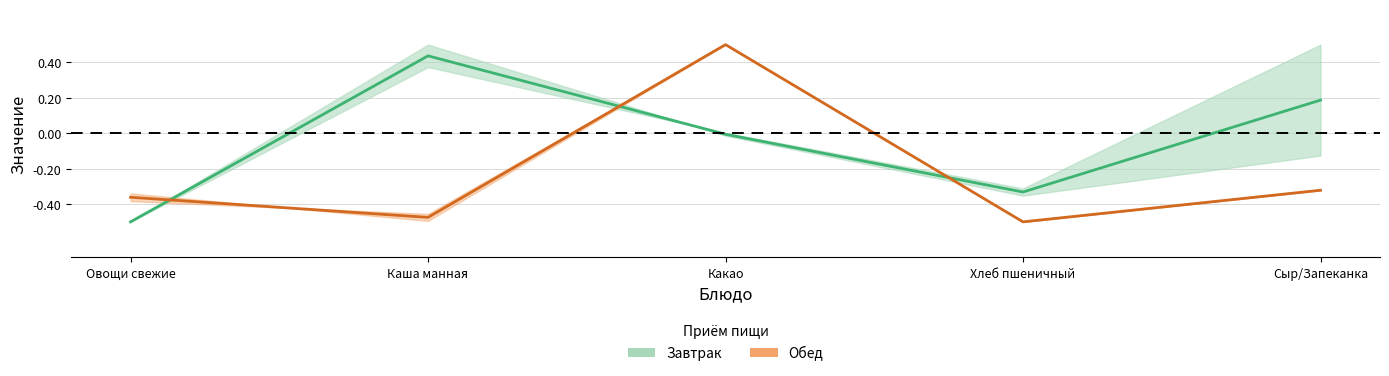

What is the difference between the Обед values at Какао and Сыр/Запеканка?

0.8